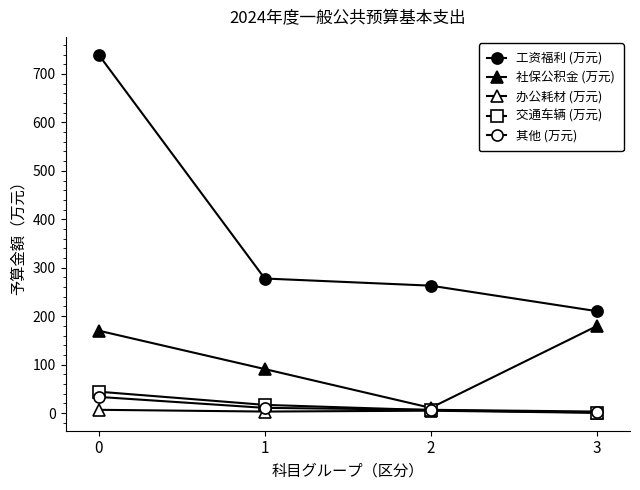

How many data points in 社保公积金 (万元) are less than 170?

2